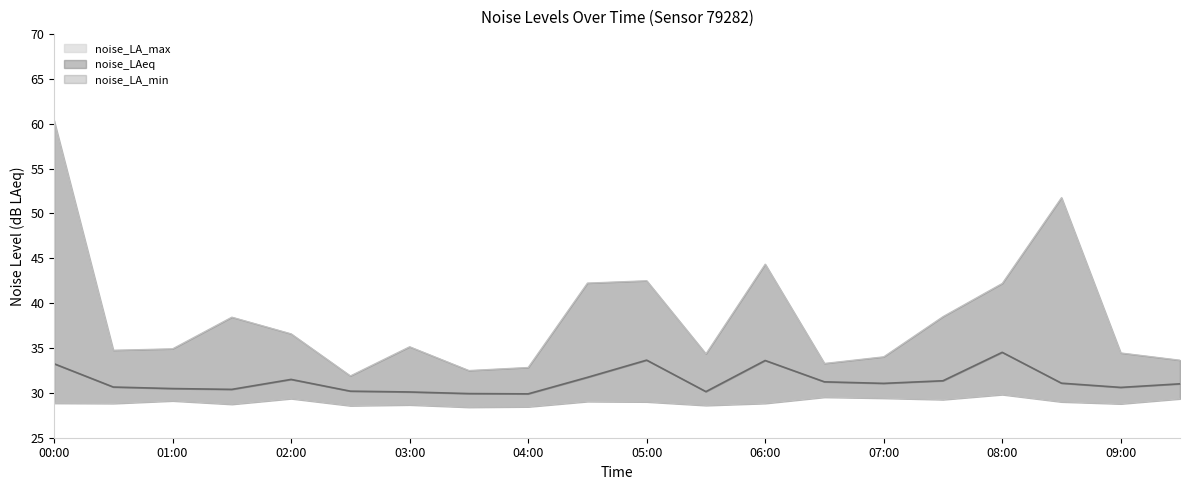

What position from the right is 07:00?

6